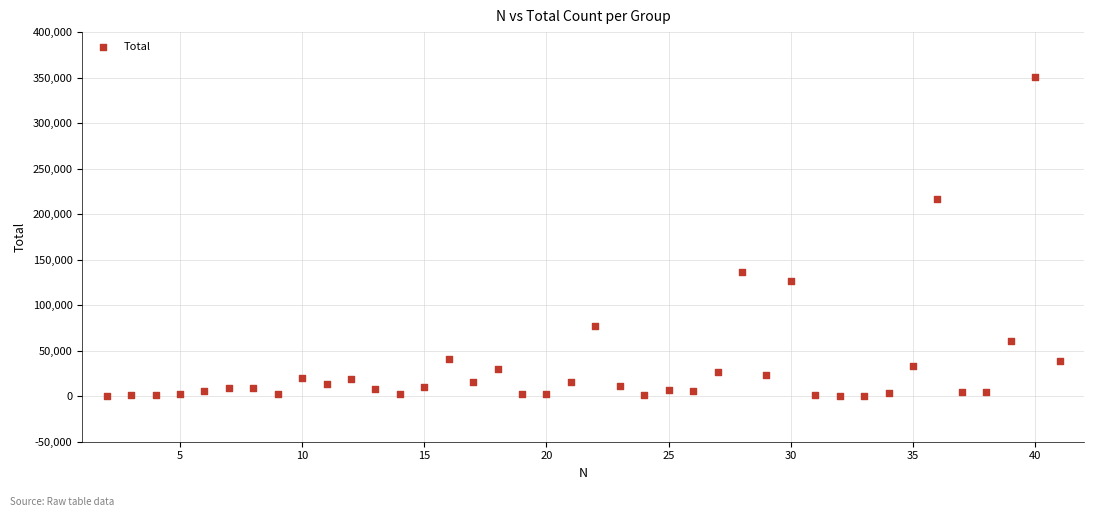

What is the range of X values (max minus min)?

39